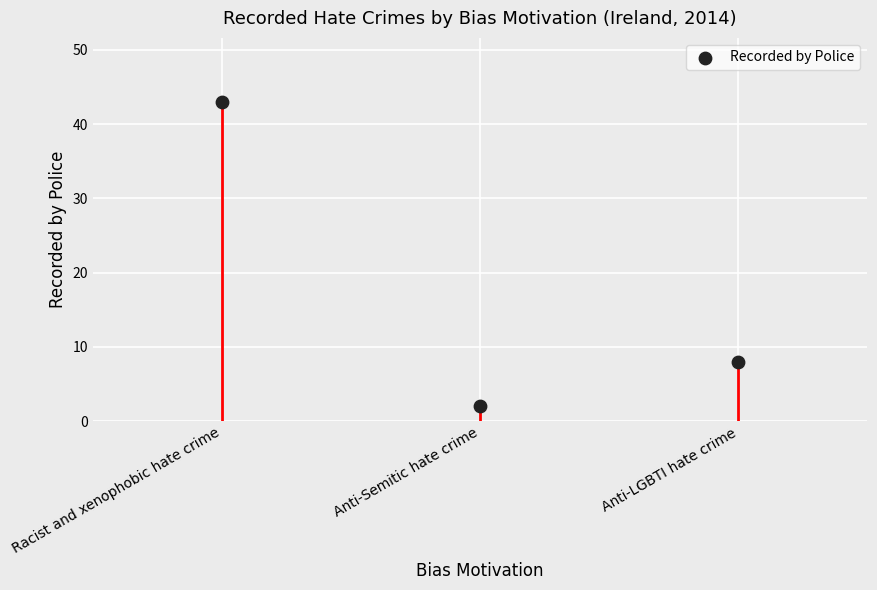

Between Racist and xenophobic hate crime and Anti-Semitic hate crime, which is larger?

Racist and xenophobic hate crime